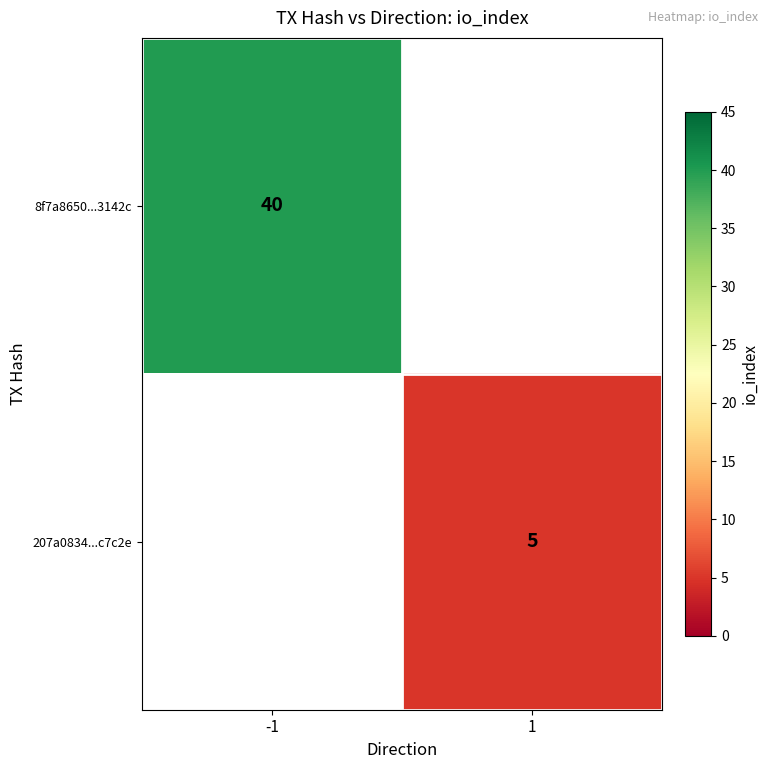

At how many categories does at least one series exceed 32?

1